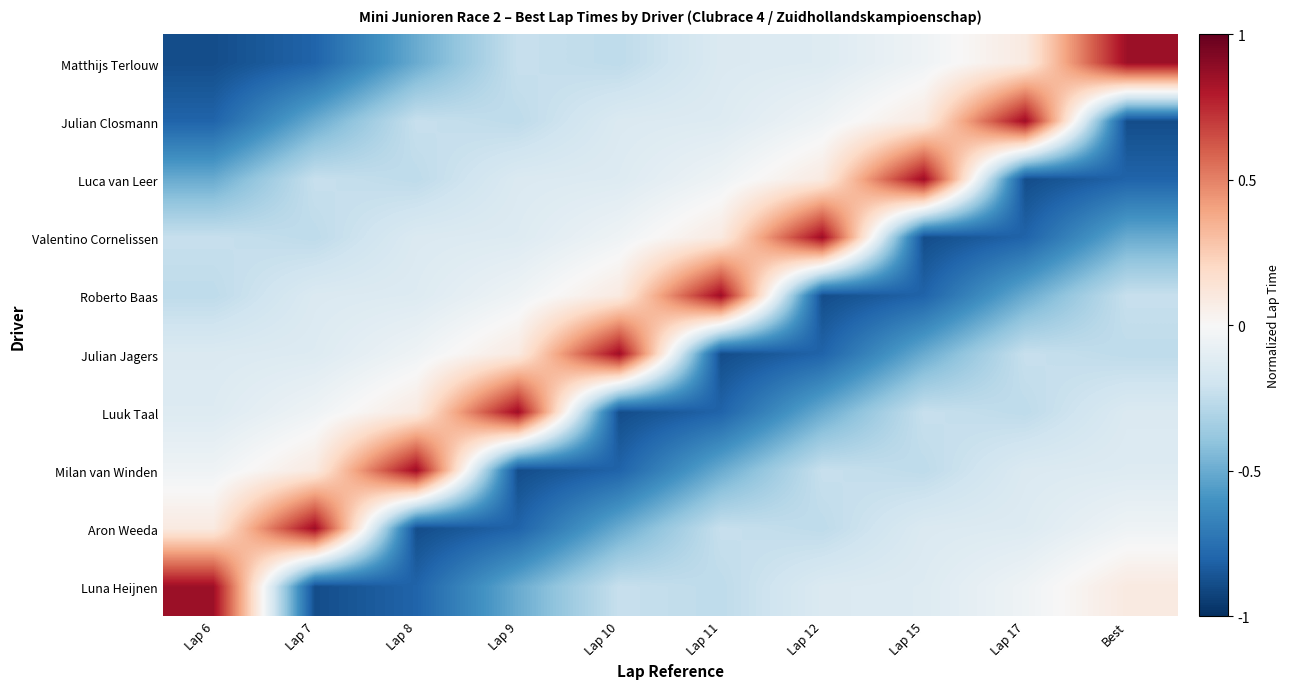

What is the total value across all series at Lap 12?

-2.0